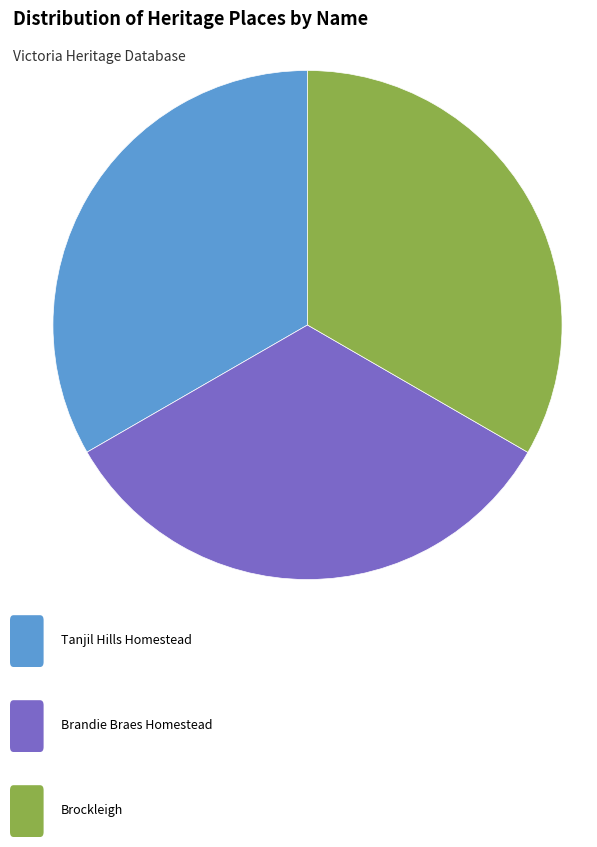

Does any single category account for the majority?

No